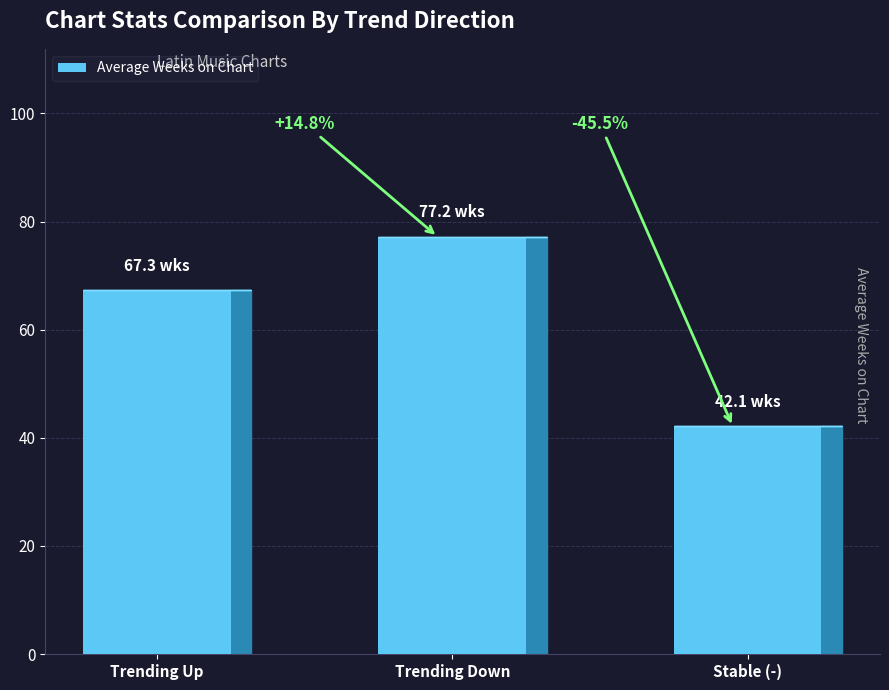

What is the label of the 2nd bar from the right?

Trending Down